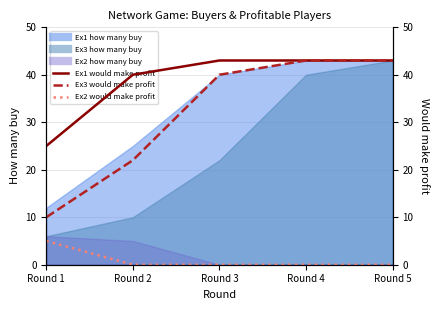

What is the difference between the second highest and minimum values in the Ex3 would make profit series?

33